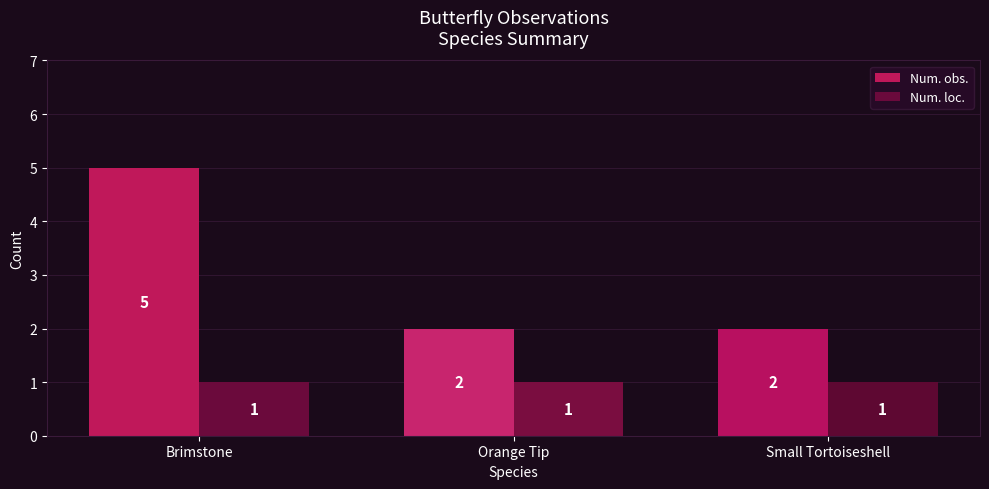

List the series in order of their overall mean, highest first.

Num. obs., Num. loc.